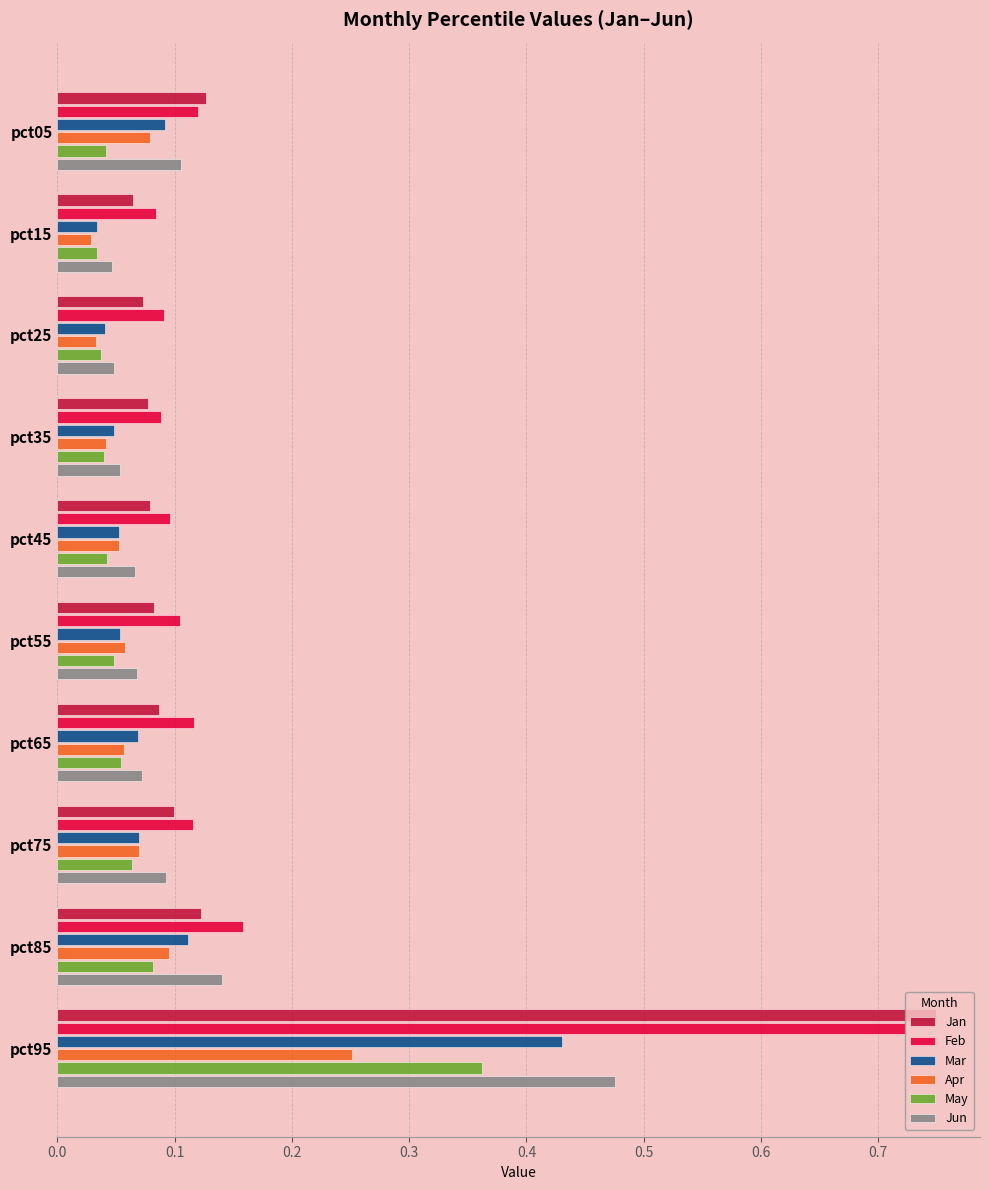

What is the sum of all Mar values?

1.0